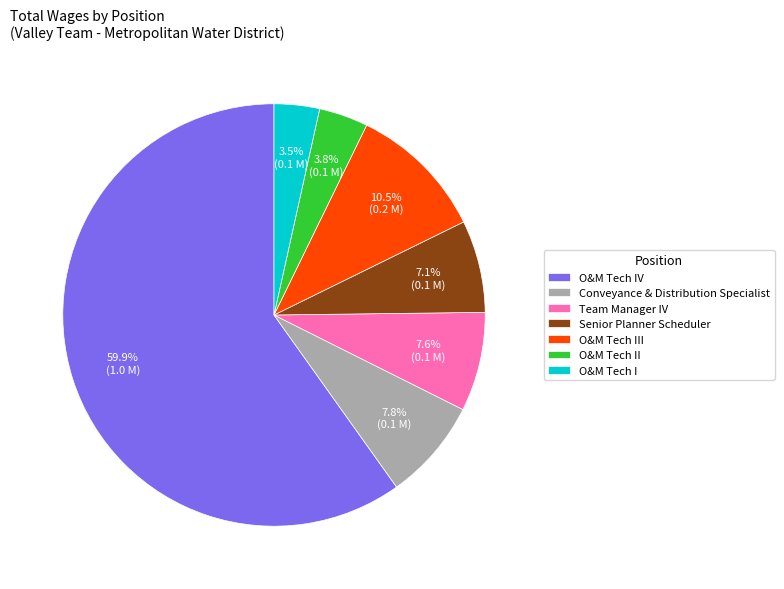

To the nearest percent, what percentage of the pie is Conveyance & Distribution Specialist?

8%